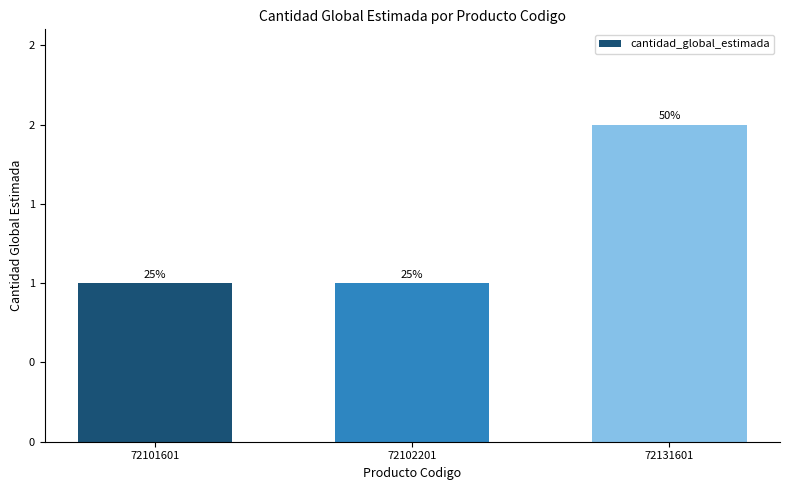

Does the chart contain any negative values?

No